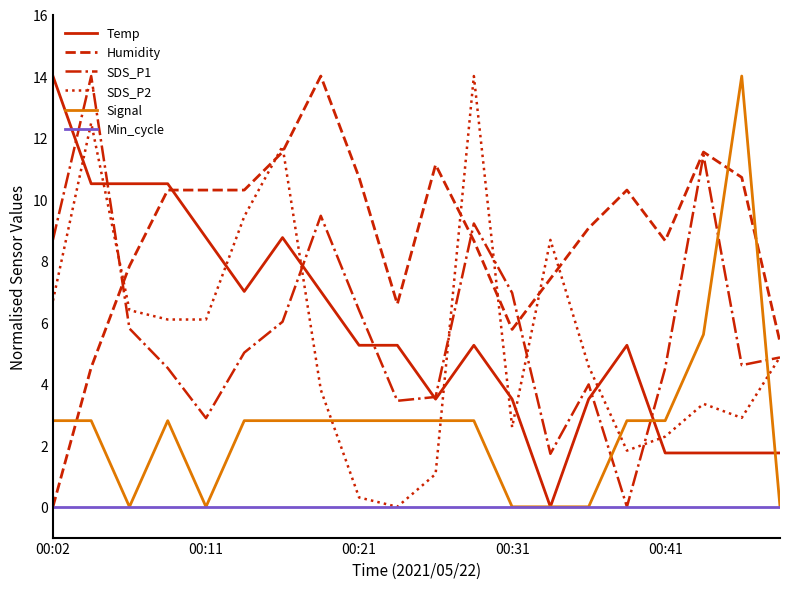

What are all the series names shown in the legend?

Temp, Humidity, SDS_P1, SDS_P2, Signal, Min_cycle